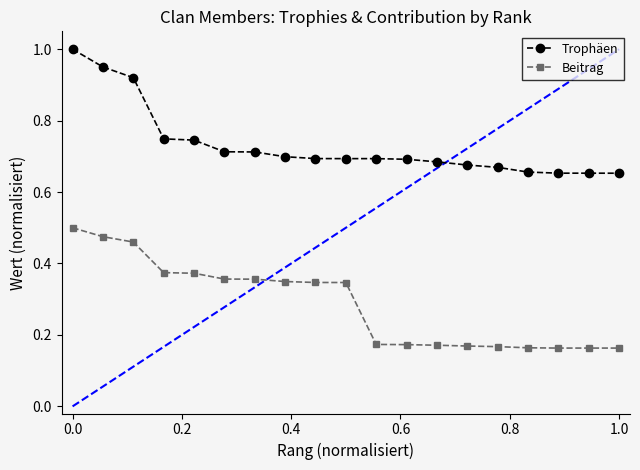

How many lines are shown in the chart?

2